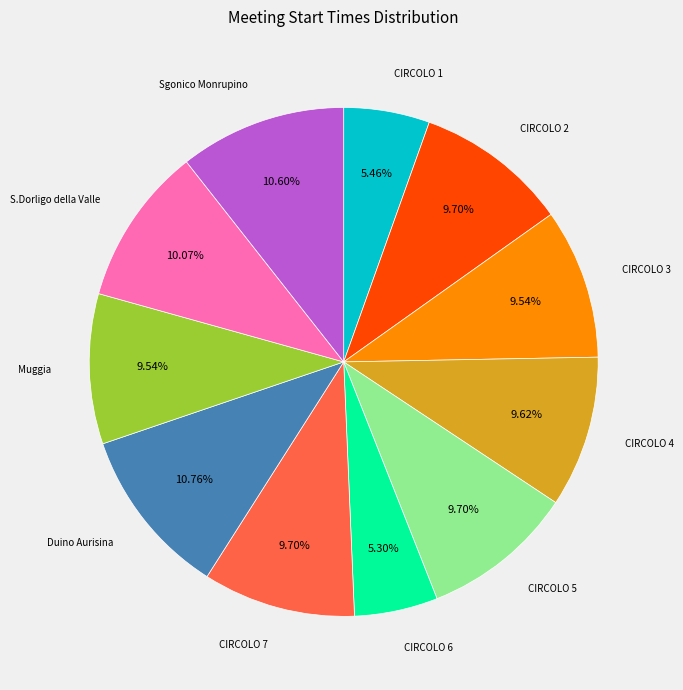

How many slices are in this pie chart?

11